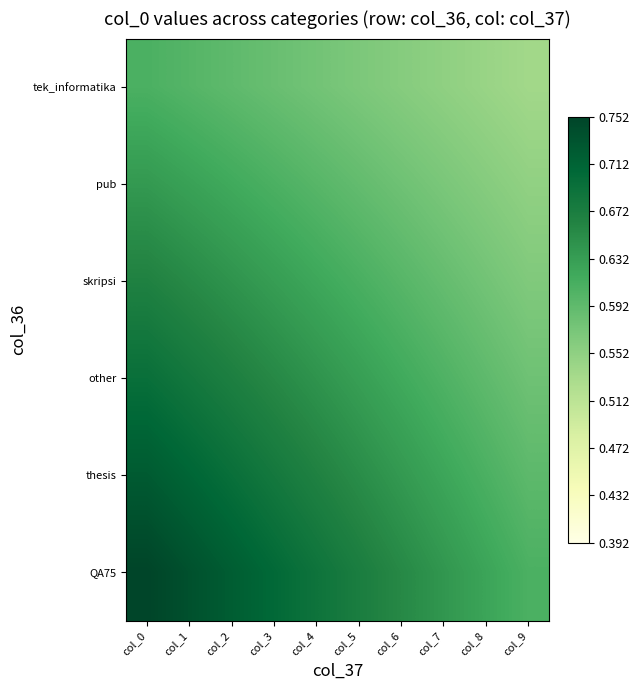

Between col_2 and col_9, which series saw the biggest shift?

QA75